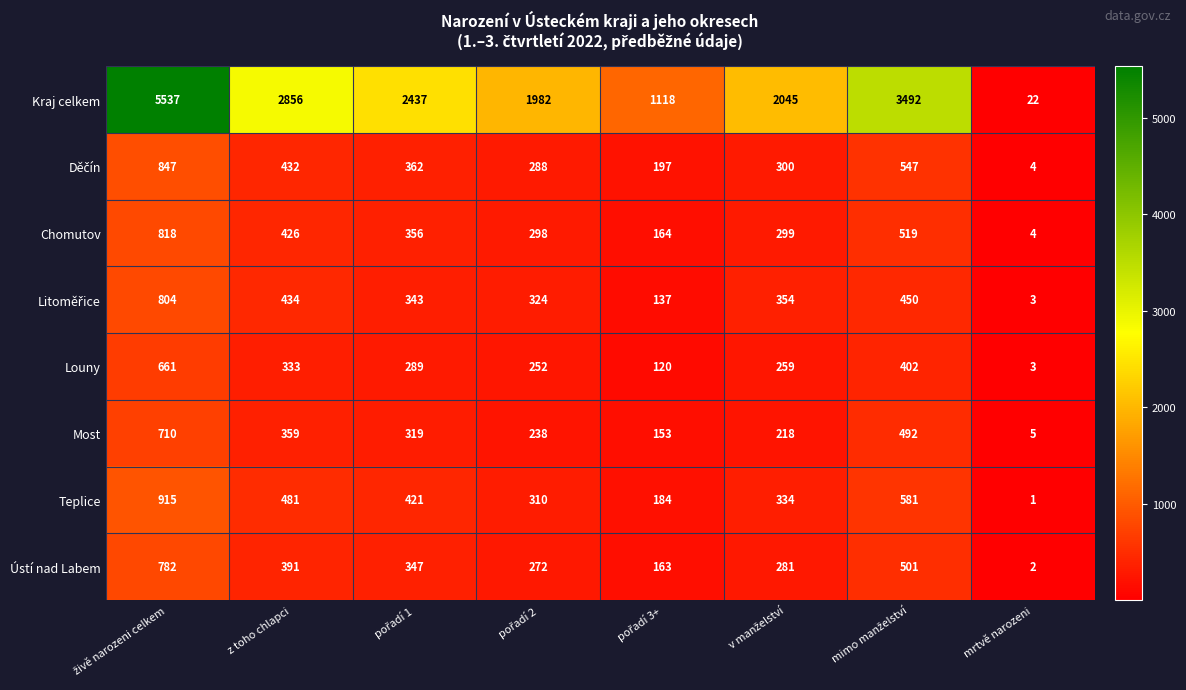

The Teplice series shows 481 at z toho chlapci. True or false?

True